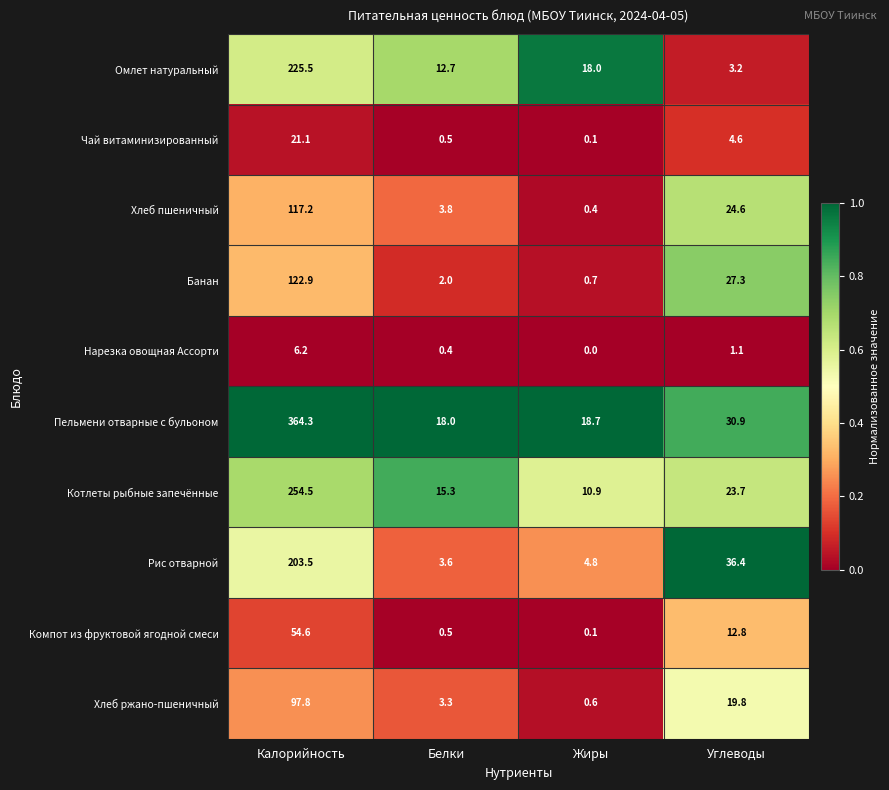

Which series changed the most between Белки and Углеводы?

Рис отварной